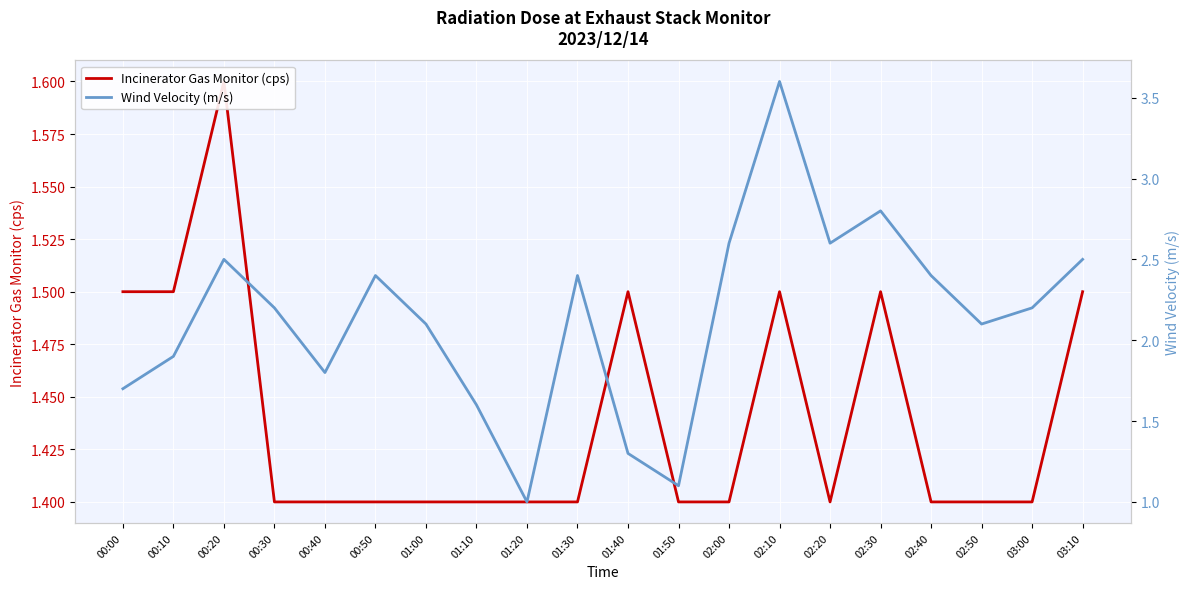

Is the value of Incinerator Gas Monitor (cps) at 00:50 greater than the value of Wind Velocity (m/s) at 01:00?

No